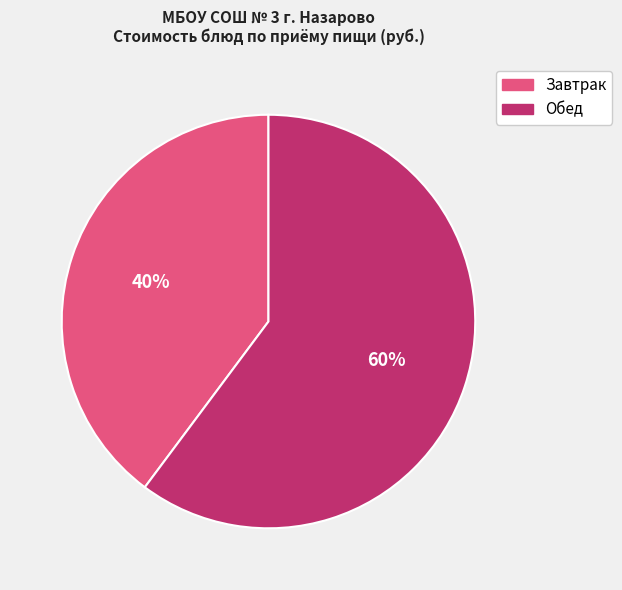

Which slice is the largest?

Обед